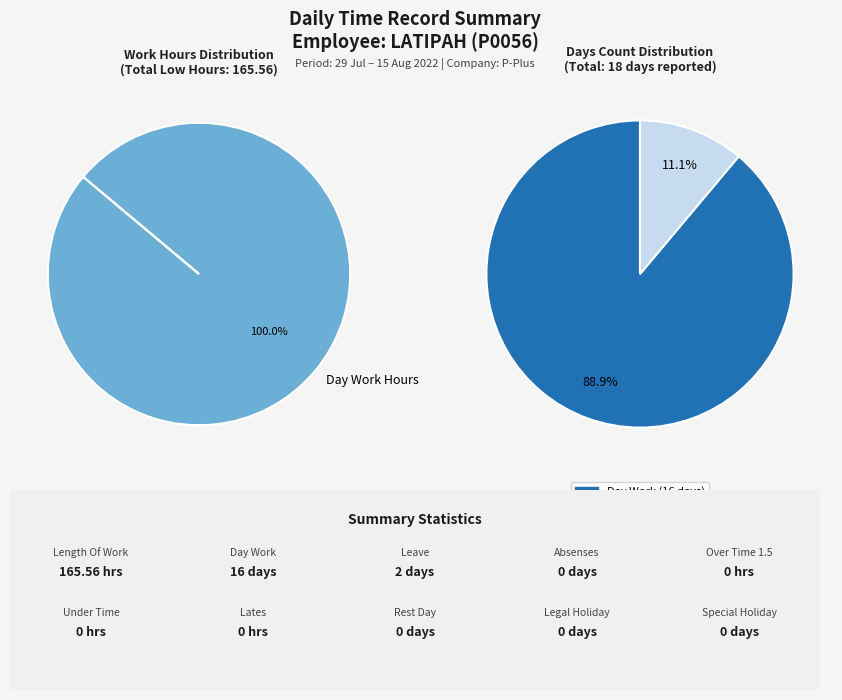

Does Length Of Work account for over 50% of the chart?

Yes